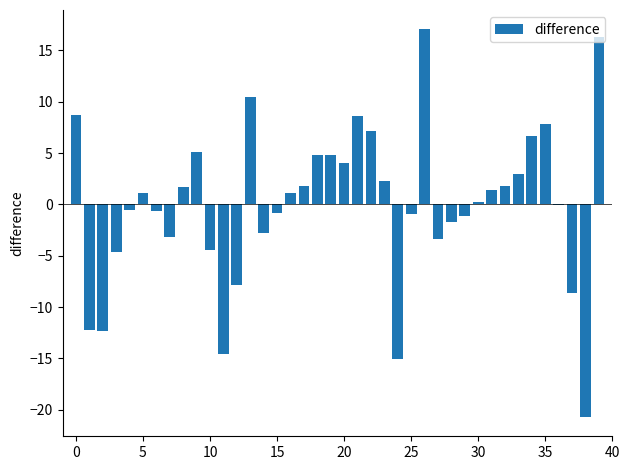

What is the maximum value shown in the chart?

17.0